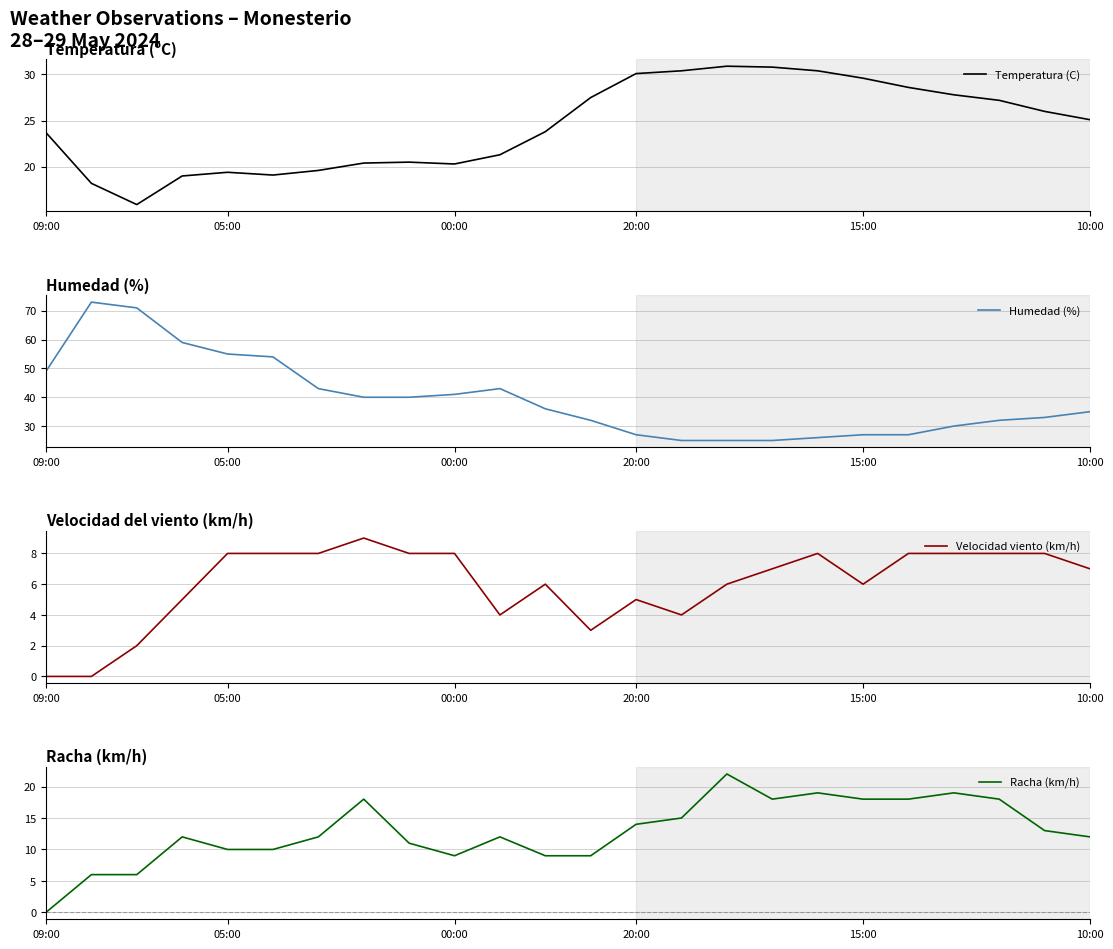

True or false: Temperatura (C) has a value of 20.4 at 7.

True